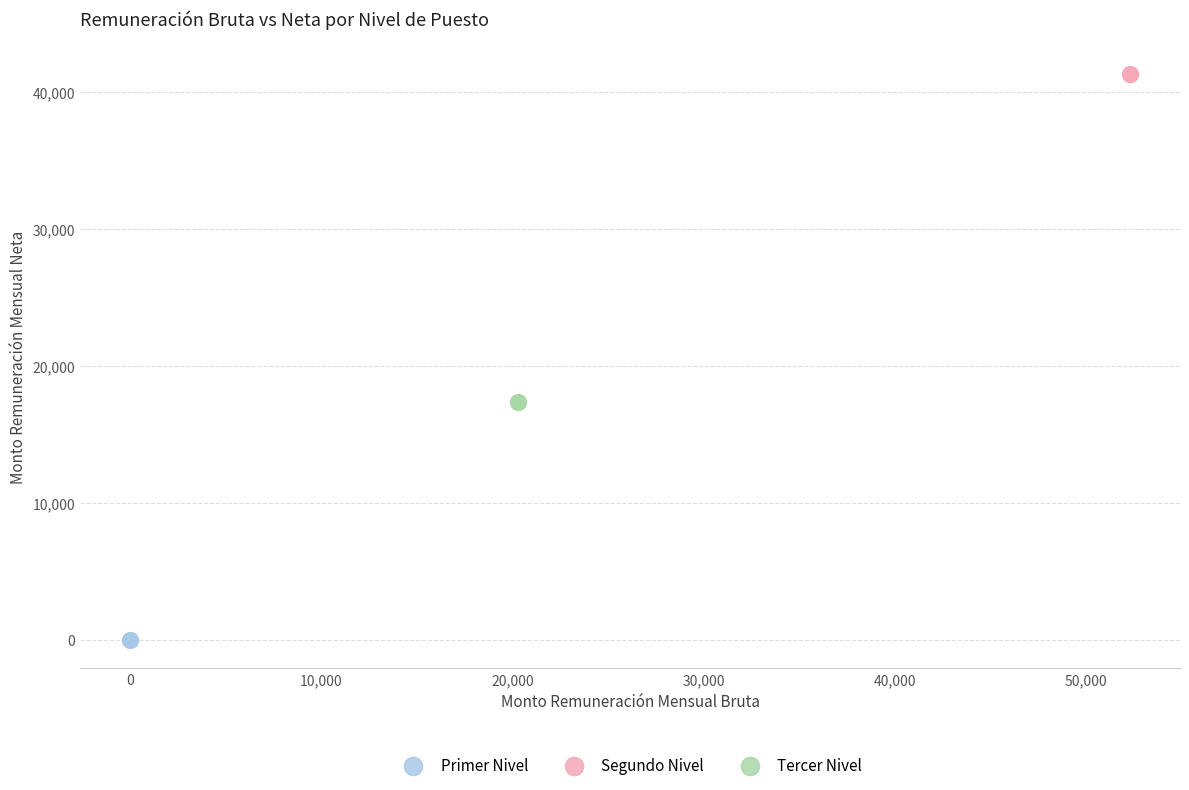

What are all the series names shown in the legend?

Primer Nivel, Segundo Nivel, Tercer Nivel